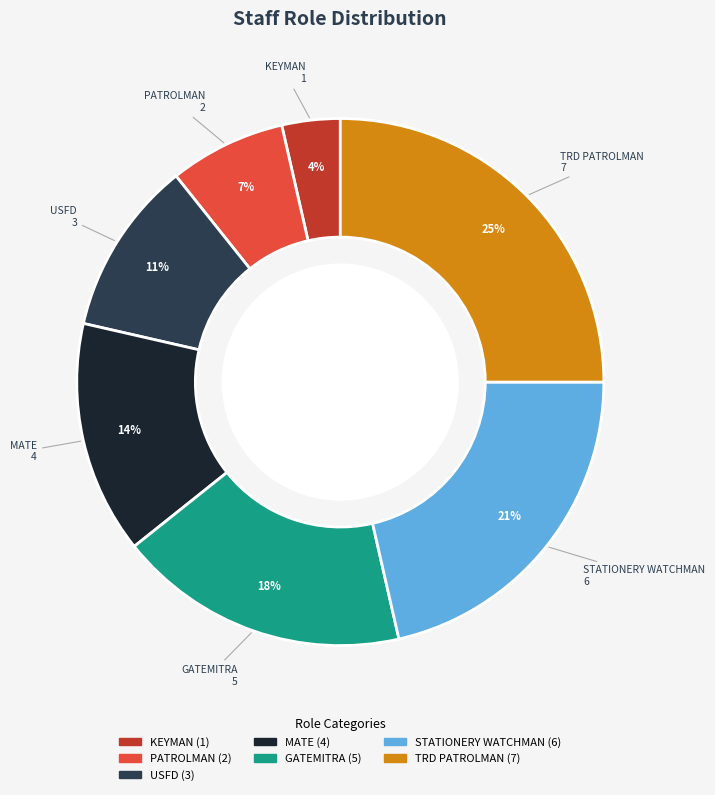

Is there a majority slice in this chart?

No